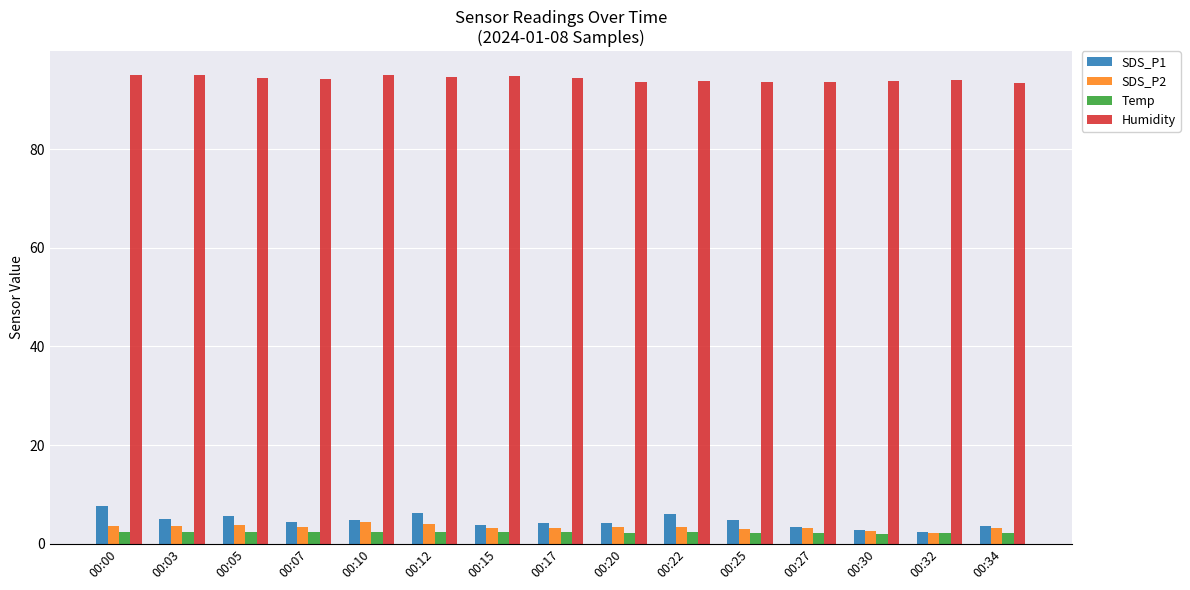

The Humidity series shows 93.7 at 00:25. True or false?

True